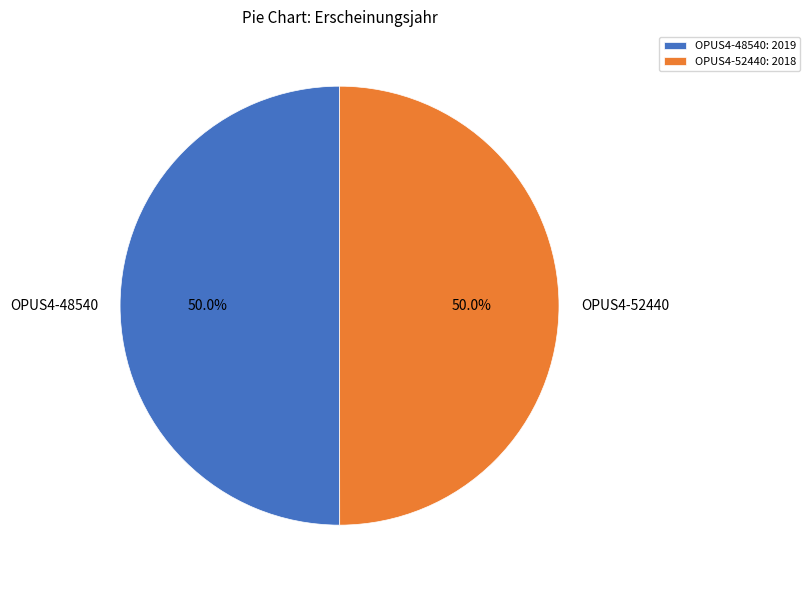

Count the number of slices in the pie.

2